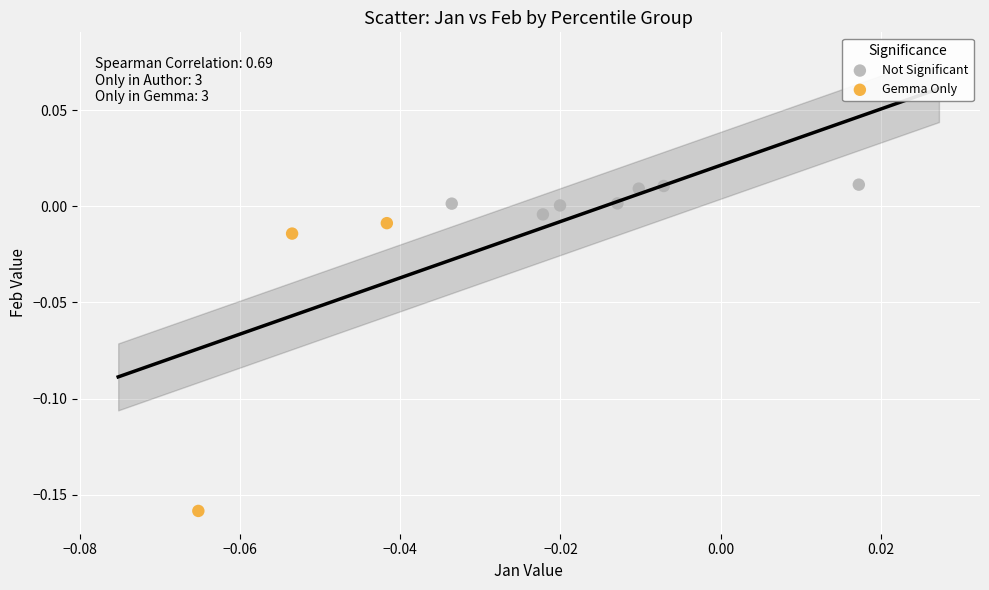

What are all the series names shown in the legend?

Not Significant, Gemma Only